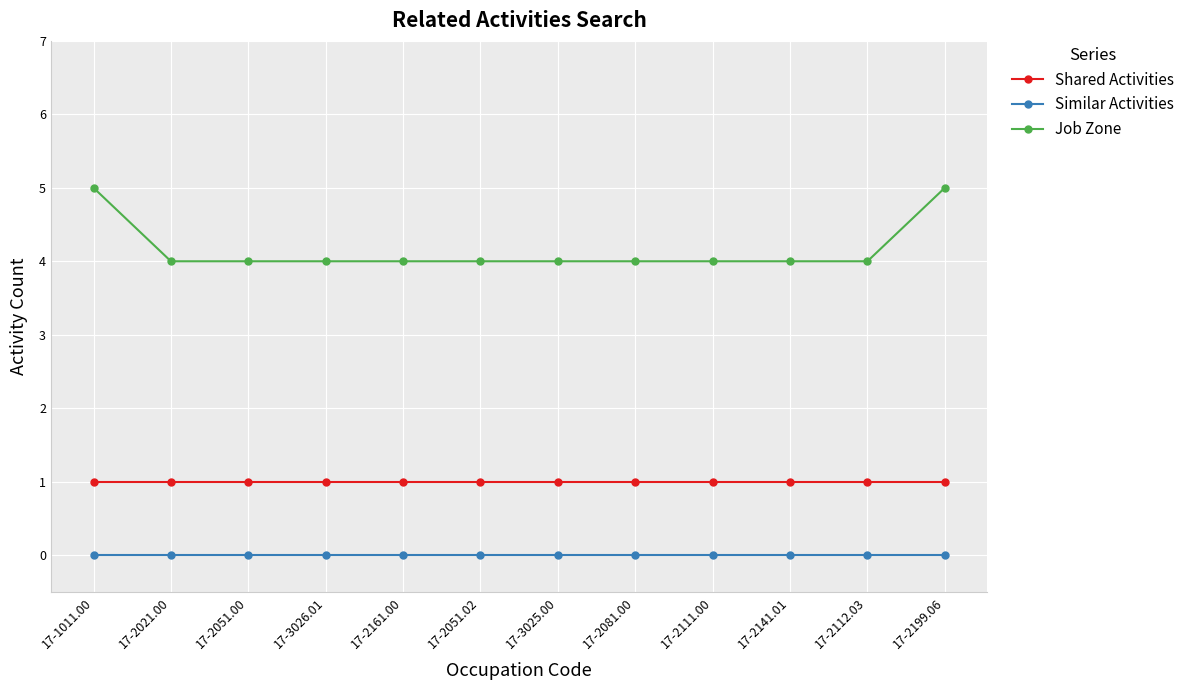

What are all the series names shown in the legend?

Shared Activities, Similar Activities, Job Zone